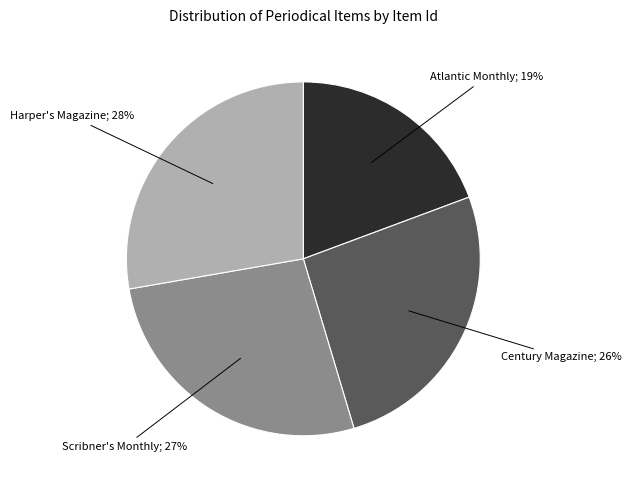

Does any single category account for the majority?

No